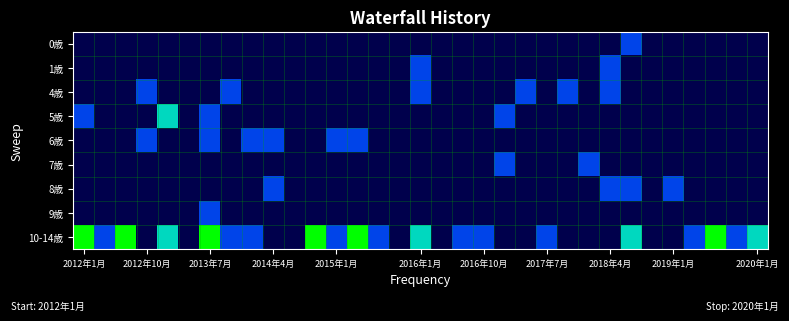

Which series has the largest range (max minus min)?

10-14歳